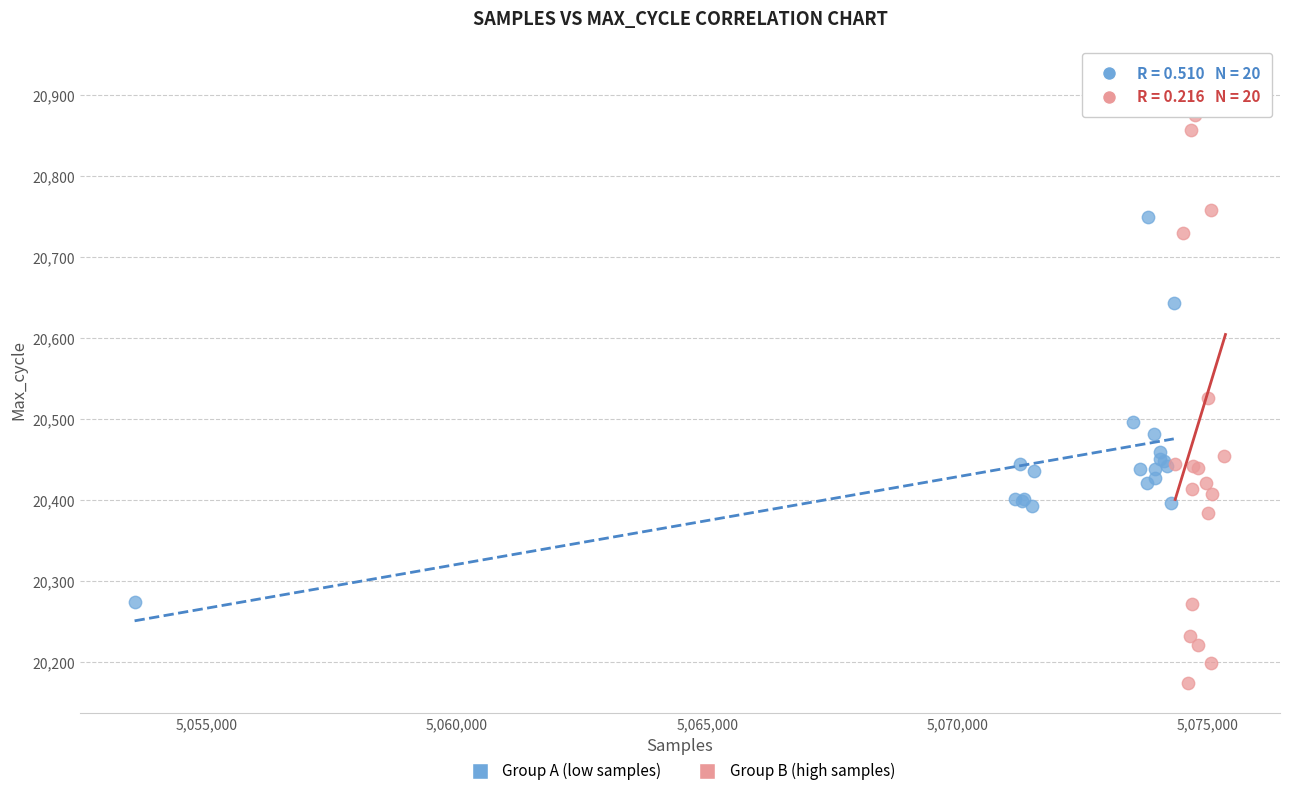

Which series has the largest Y range (max minus min)?

Group B (high samples)